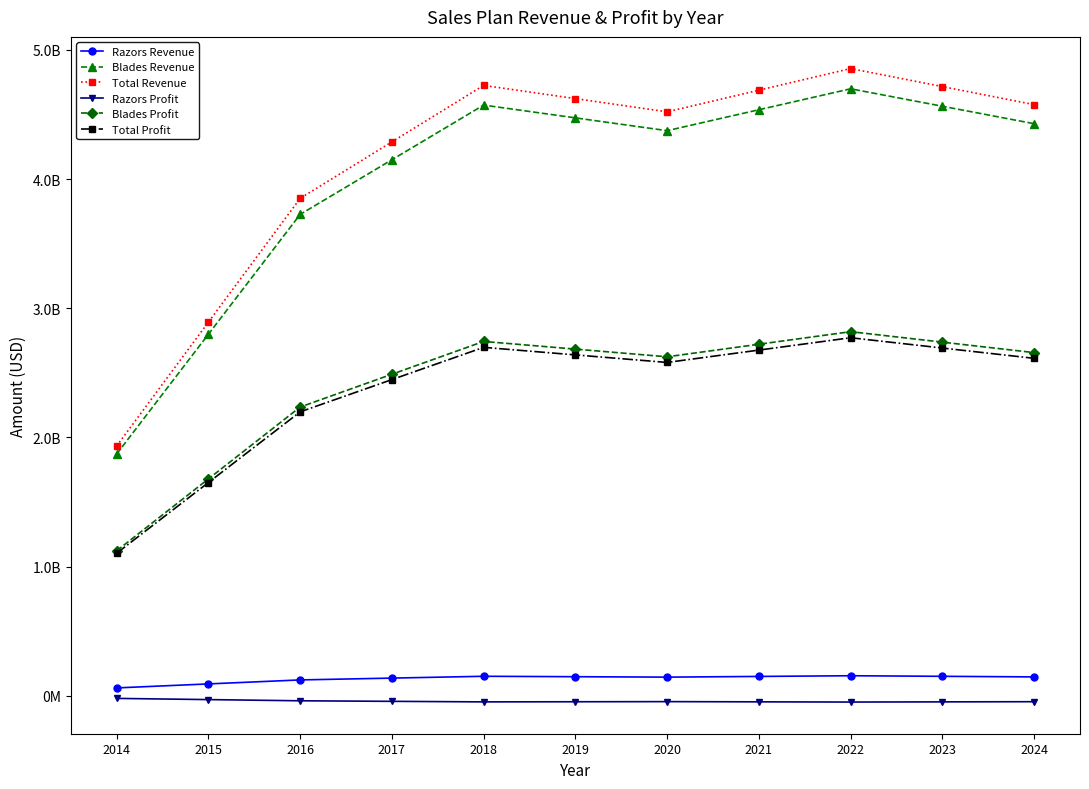

Which series has the largest total across all categories?

Total Revenue